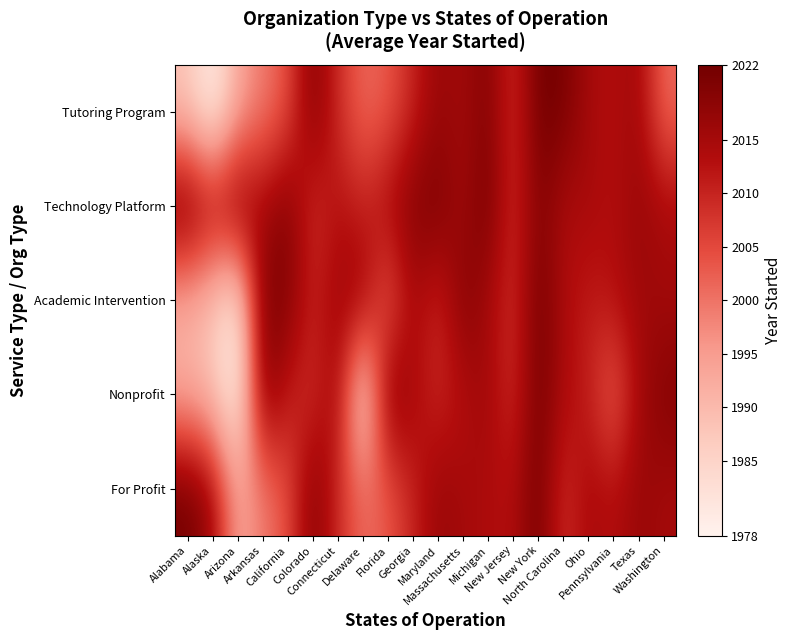

At Massachusetts, list the series in order from smallest to largest.

Nonprofit, Tutoring Program, Technology Platform, For Profit, Academic Intervention